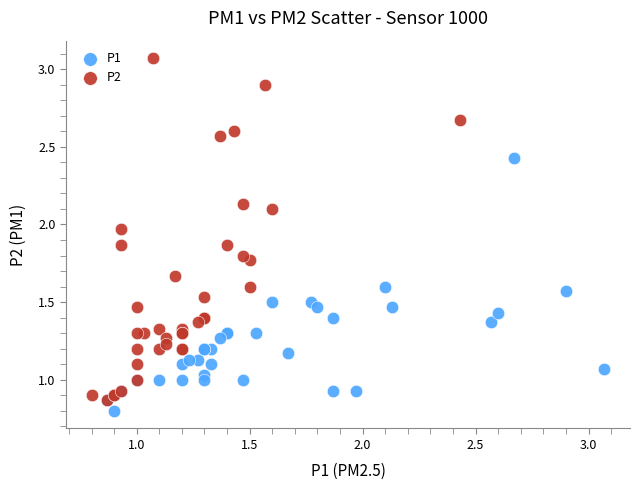

Which series has the largest Y range (max minus min)?

P2